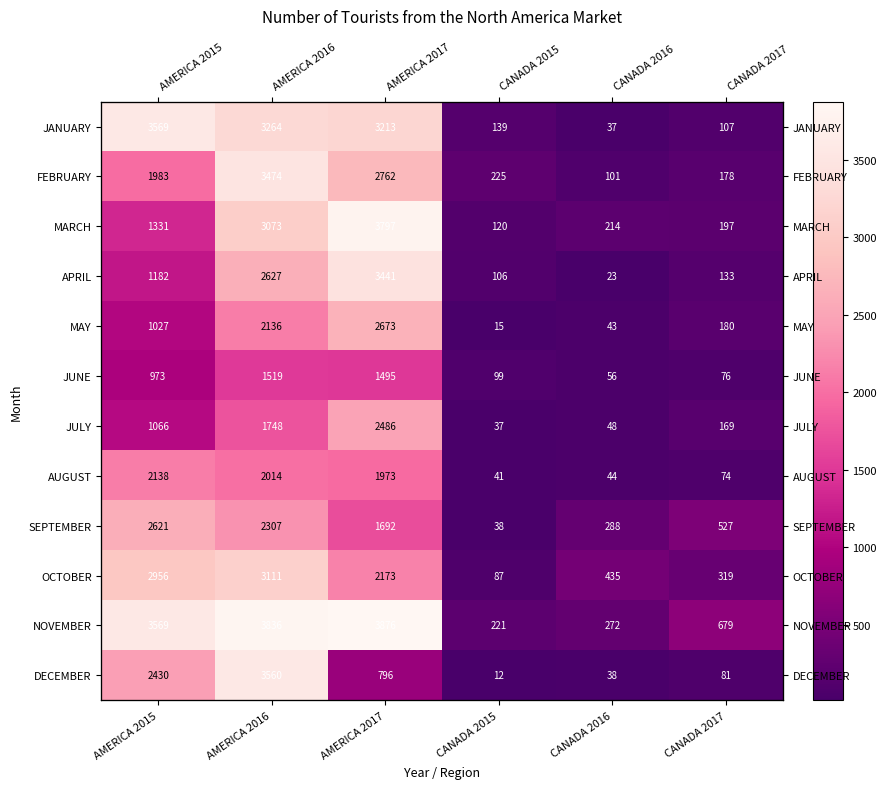

What is the lowest value of the DECEMBER series?

12